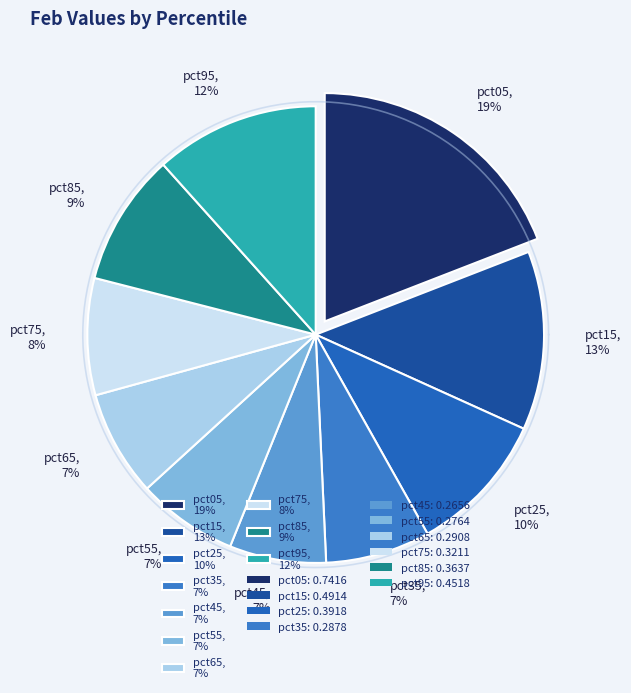

What is the smallest slice in the pie chart?

pct45